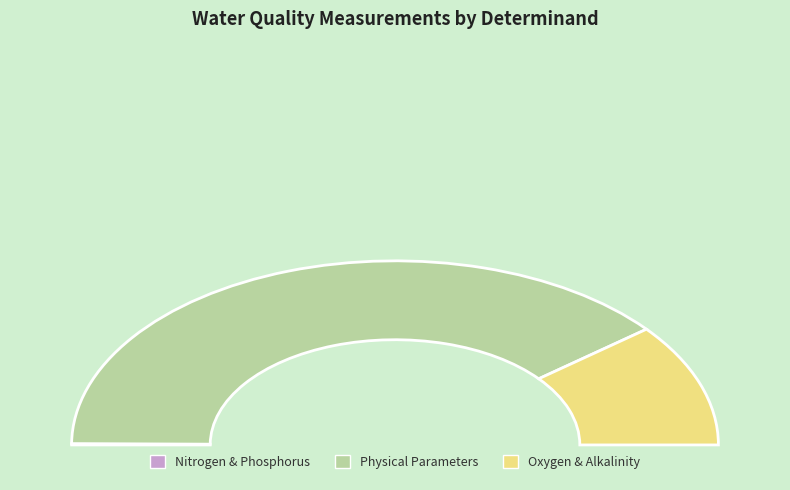

Do Nitrite-N and Temp Water together represent more than half of the pie?

No